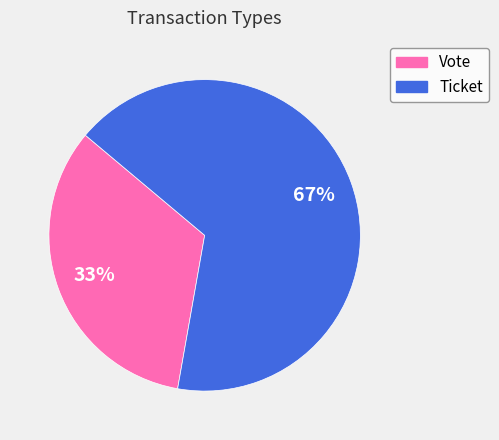

Rank the categories by value from lowest to highest.

Vote, Ticket